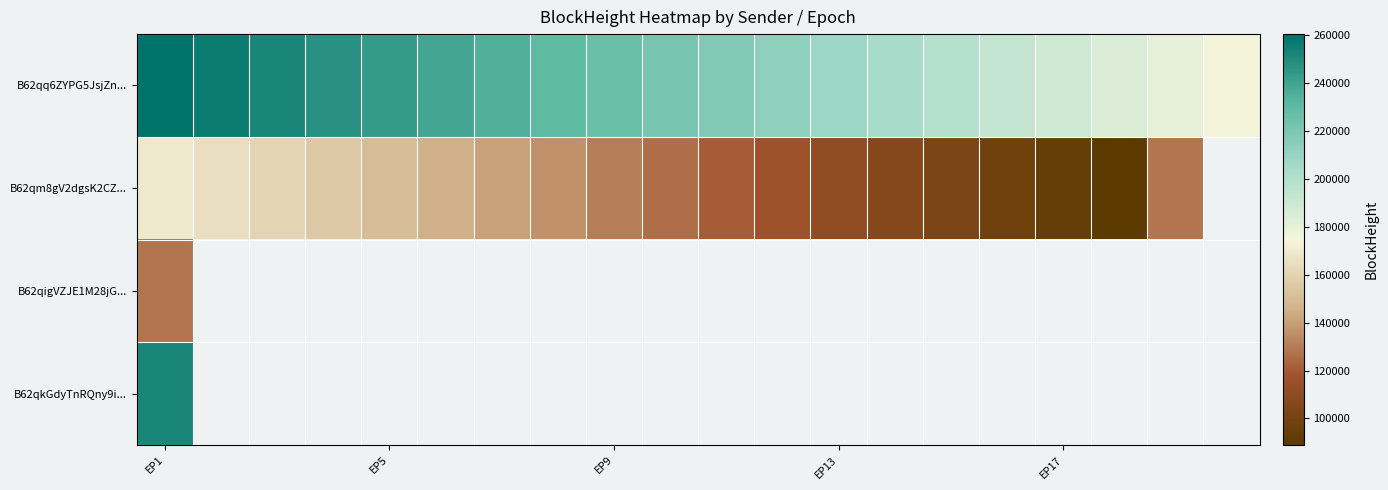

Count the number of data series in this chart.

4